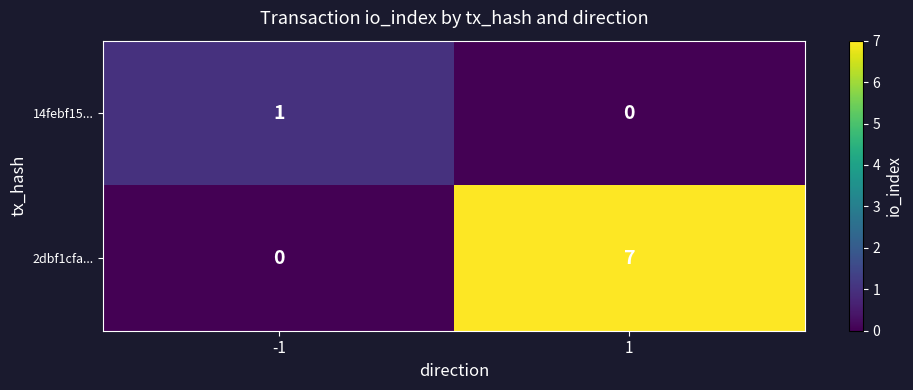

At which category is the sum across all series the highest?

1